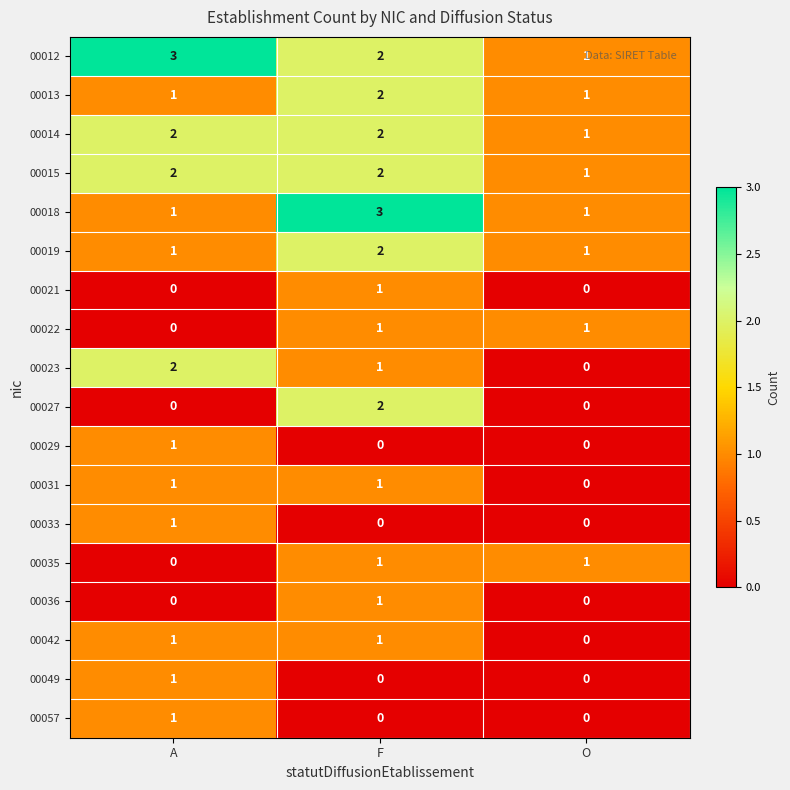

Is the value of 00049 at O greater than the value of 00014 at O?

No